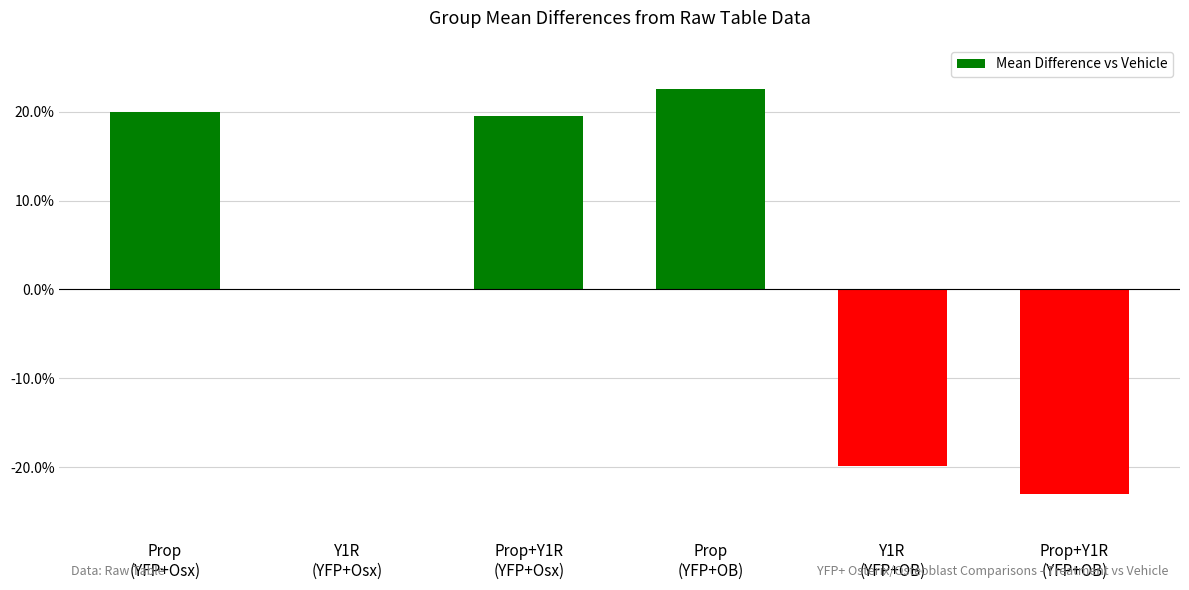

What is the greatest value displayed?

22.5